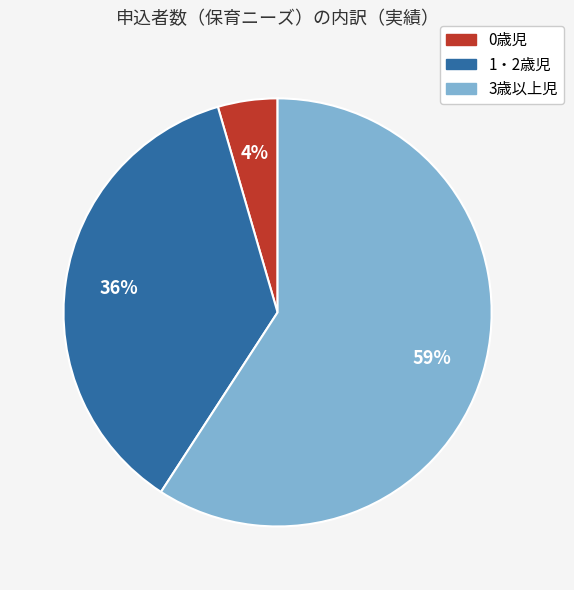

Which has a higher value, 1・2歳児 or 0歳児?

1・2歳児